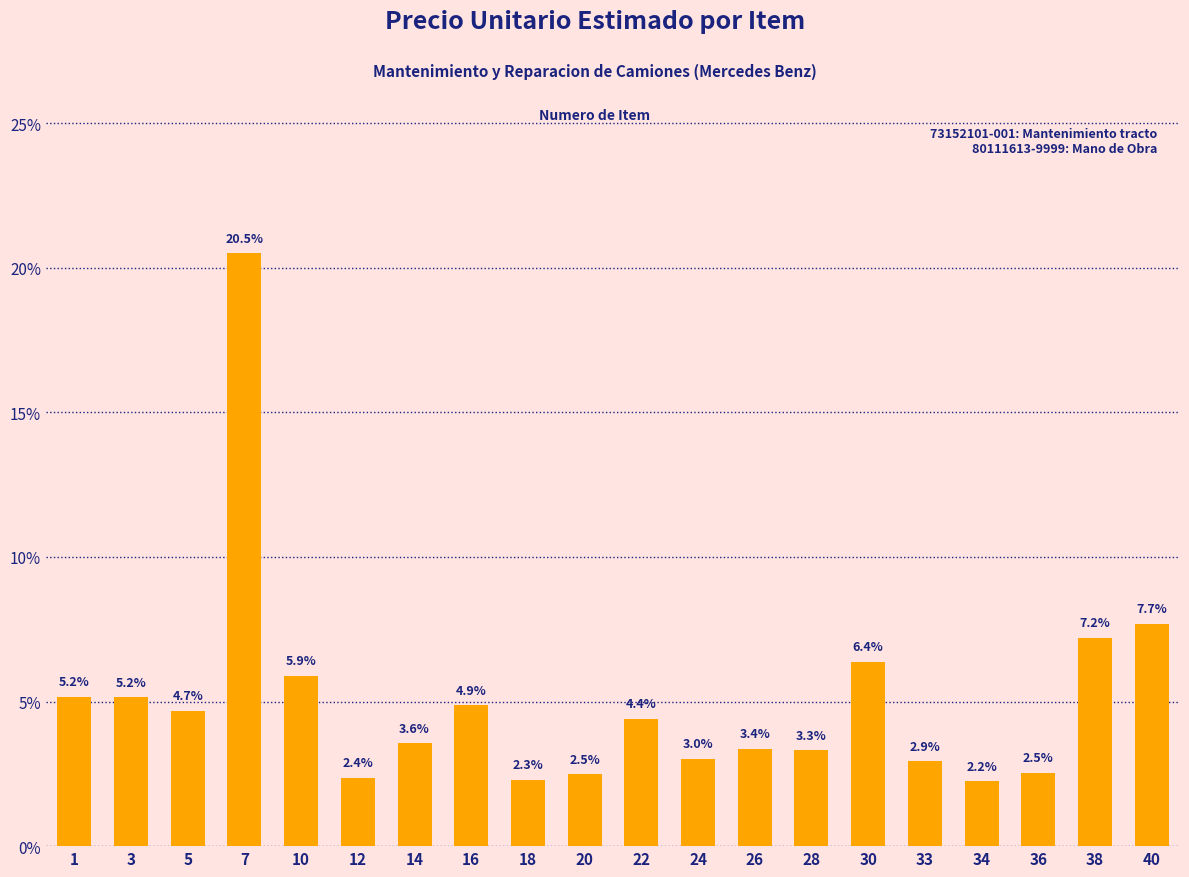

What is the sum of all values?

100.0